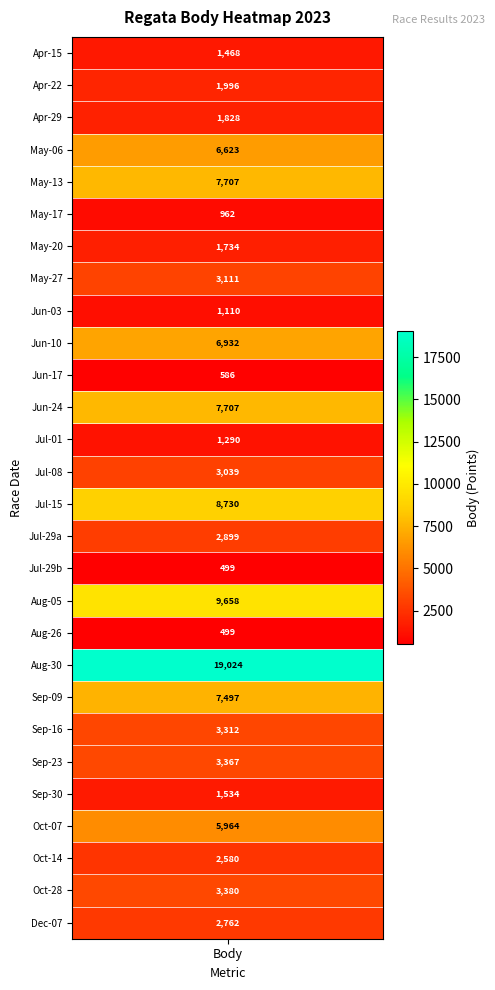

What is the change in value from 1 to 6?

-262